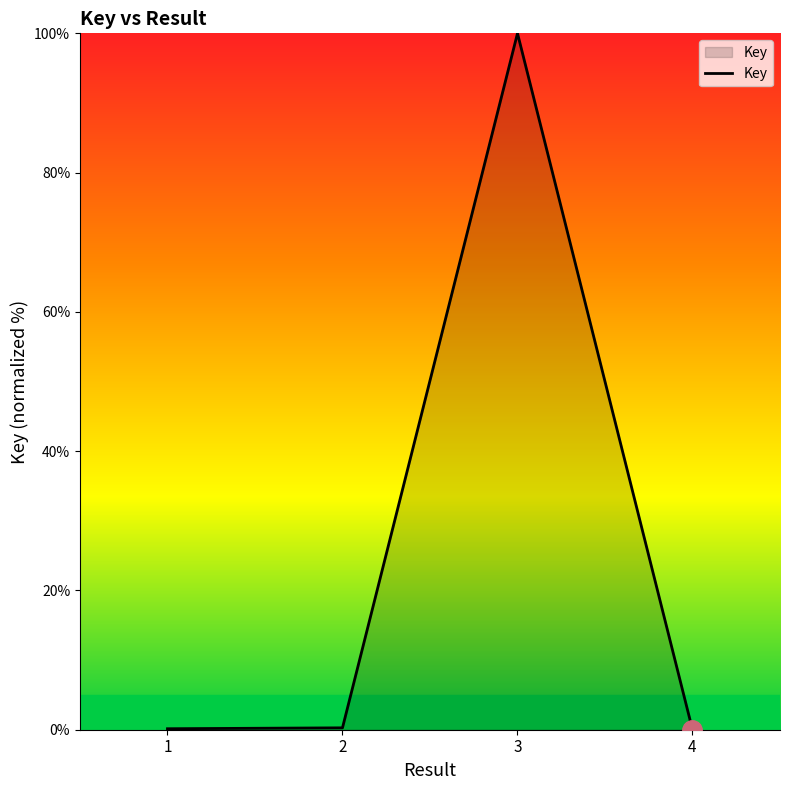

True or false: the data shows 100.0 at 3.

True